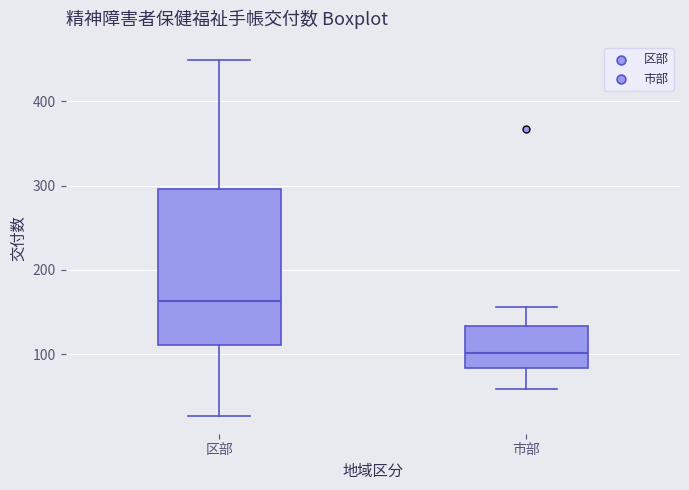

Where does the upper whisker of the box for 区部 end on the y-axis? The values are not printed on the chart, so give them approximately, as read against the axis.

450